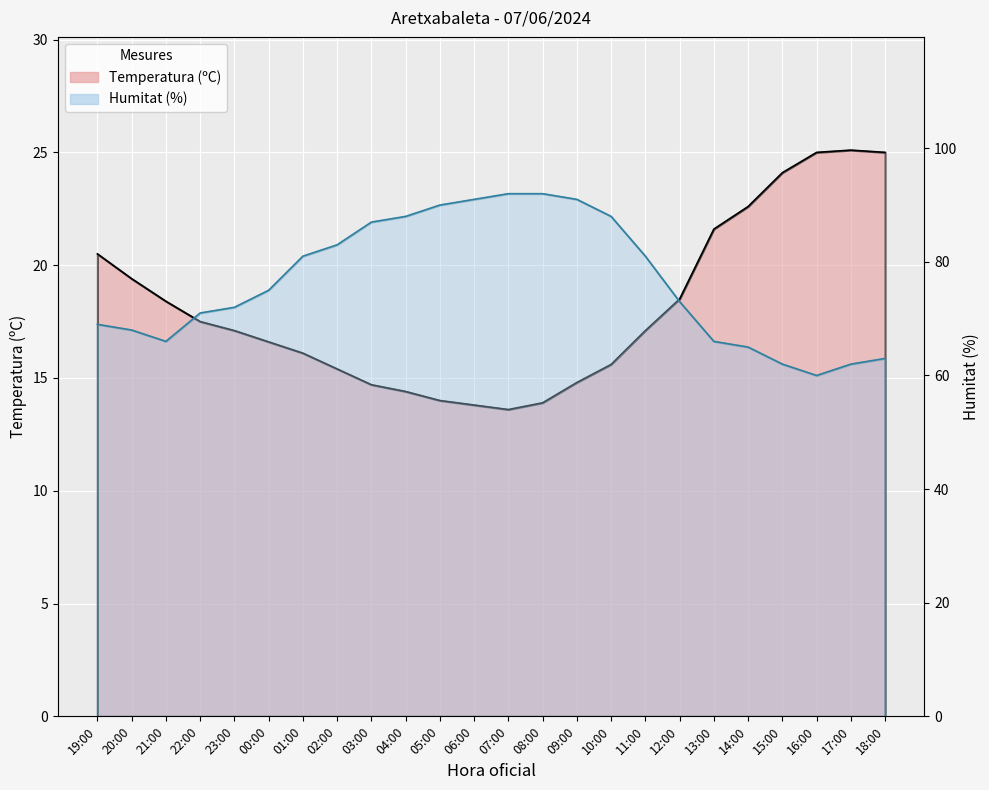

Reading left to right, extract all data points from this chart.

Temperatura (ºC): 19:00=20.5	20:00=19.4	21:00=18.4	22:00=17.5	23:00=17.1	00:00=16.6	01:00=16.1	02:00=15.4	03:00=14.7	04:00=14.4	05:00=14.0	06:00=13.8	07:00=13.6	08:00=13.9	09:00=14.8	10:00=15.6	11:00=17.1	12:00=18.5	13:00=21.6	14:00=22.6	15:00=24.1	16:00=25.0	17:00=25.1	18:00=25.0
Humitat (%): 19:00=69.0	20:00=68.0	21:00=66.0	22:00=71.0	23:00=72.0	00:00=75.0	01:00=81.0	02:00=83.0	03:00=87.0	04:00=88.0	05:00=90.0	06:00=91.0	07:00=92.0	08:00=92.0	09:00=91.0	10:00=88.0	11:00=81.0	12:00=73.0	13:00=66.0	14:00=65.0	15:00=62.0	16:00=60.0	17:00=62.0	18:00=63.0